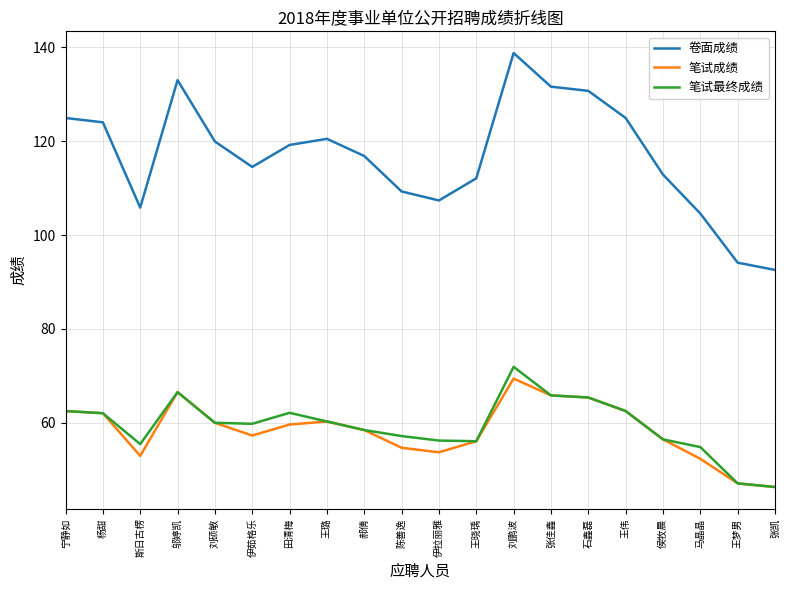

Is it true that 笔试成绩 equals 53.7 at 伊拉丽雅?

True